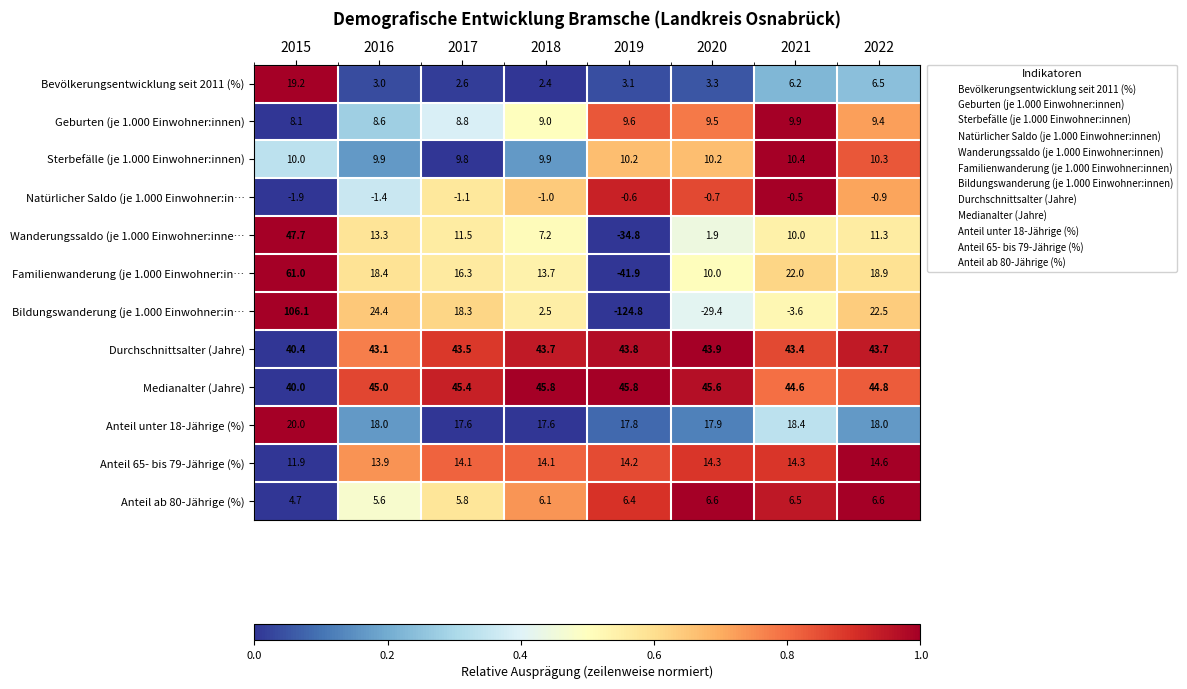

What is the sum of the Sterbefälle (je 1.000 Einwohner:innen) values at 2019 and 2021?

20.6